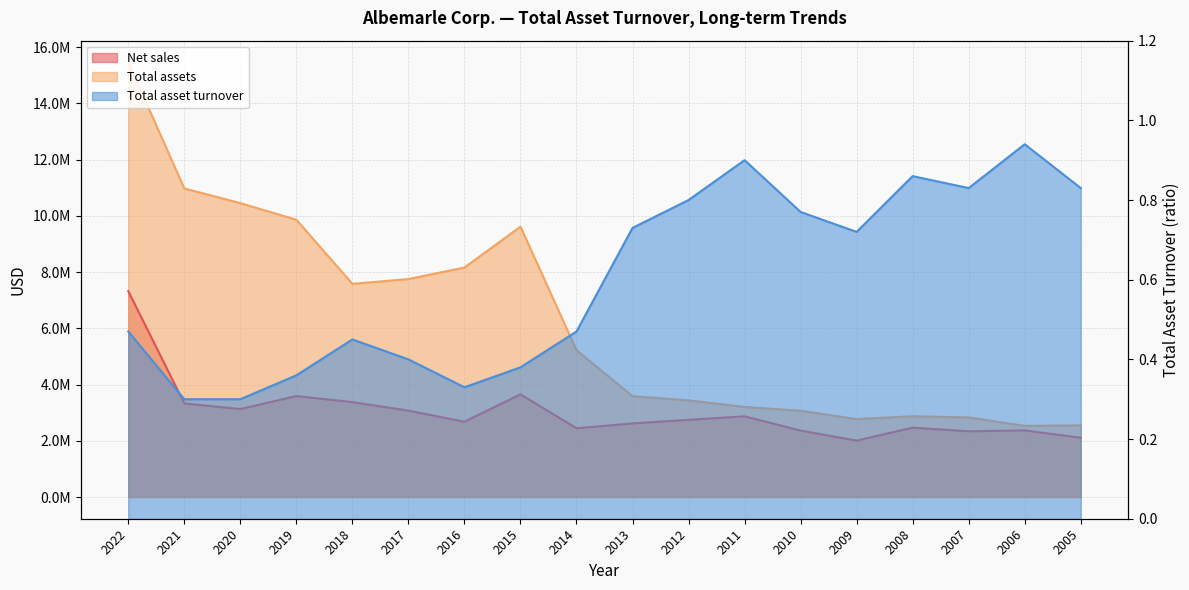

Rank the categories by Total asset turnover value from highest to lowest.

2006, 2011, 2008, 2007, 2005, 2012, 2010, 2013, 2009, 2022, 2014, 2018, 2017, 2015, 2019, 2016, 2021, 2020